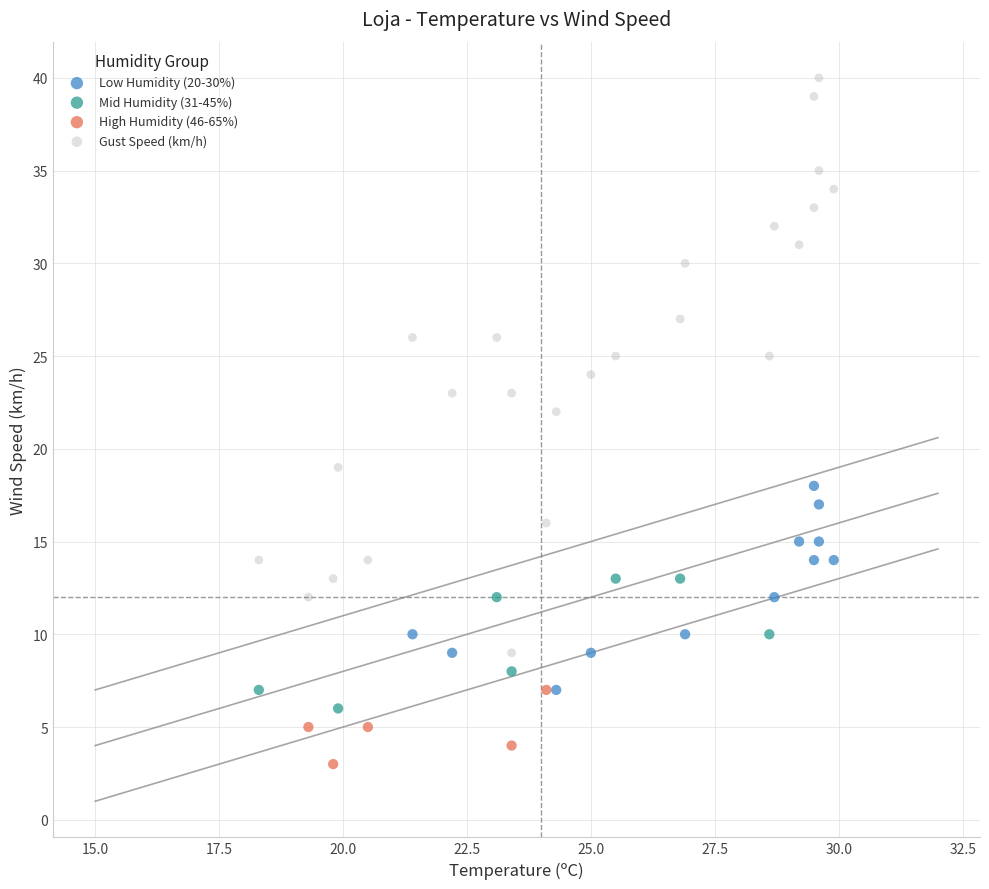

Which series contains the highest Y value?

Gust Speed (km/h)